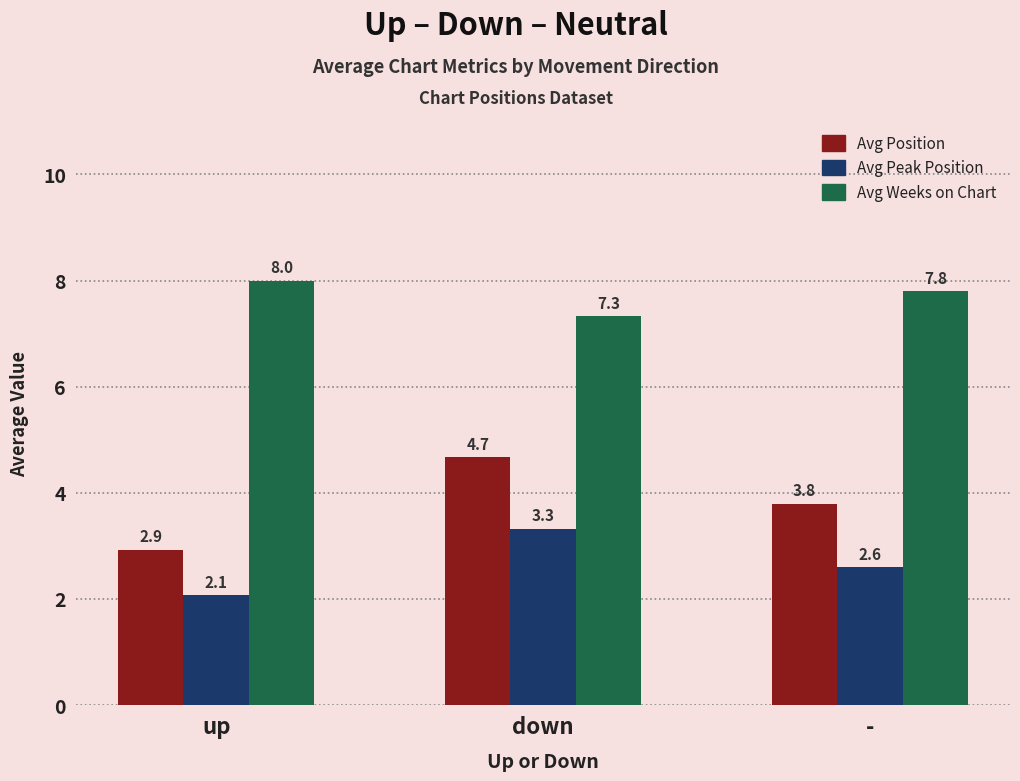

Reading left to right, what are all the values shown in this chart?

Avg Position: up=2.9	down=4.7	-=3.8
Avg Peak Position: up=2.1	down=3.3	-=2.6
Avg Weeks on Chart: up=8.0	down=7.3	-=7.8